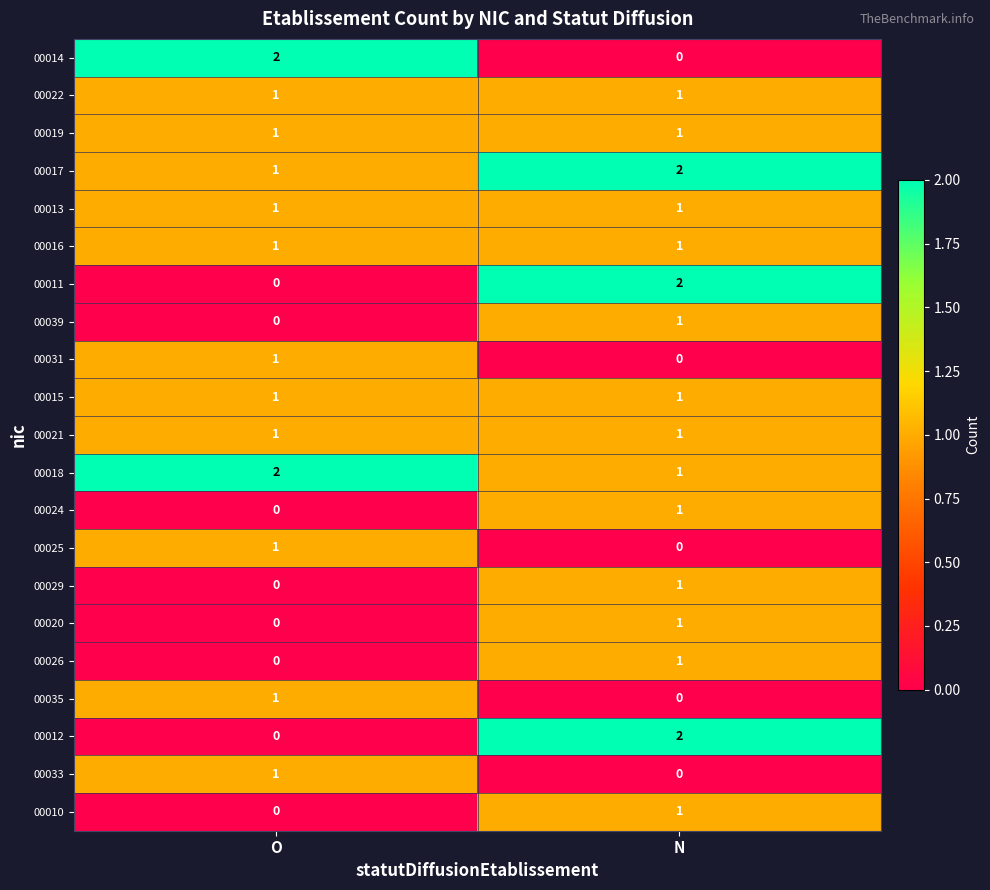

The value of 00029 at O is 1. True or false?

False